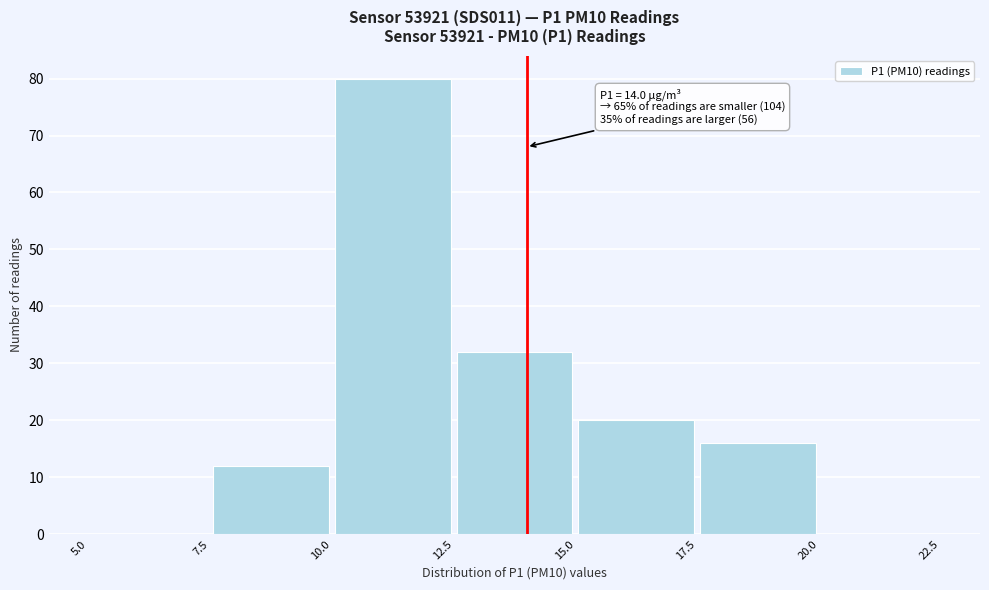

Which range on the x-axis has the tallest bar?

10.0 to 12.5